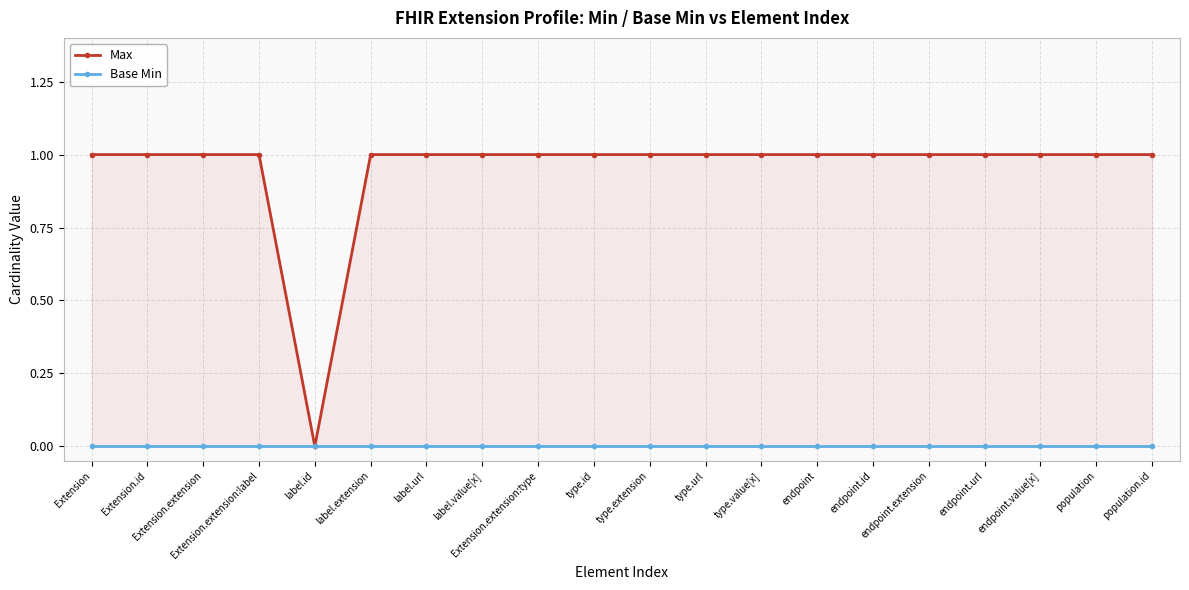

What is the spread (max minus min) of values at Extension?

1